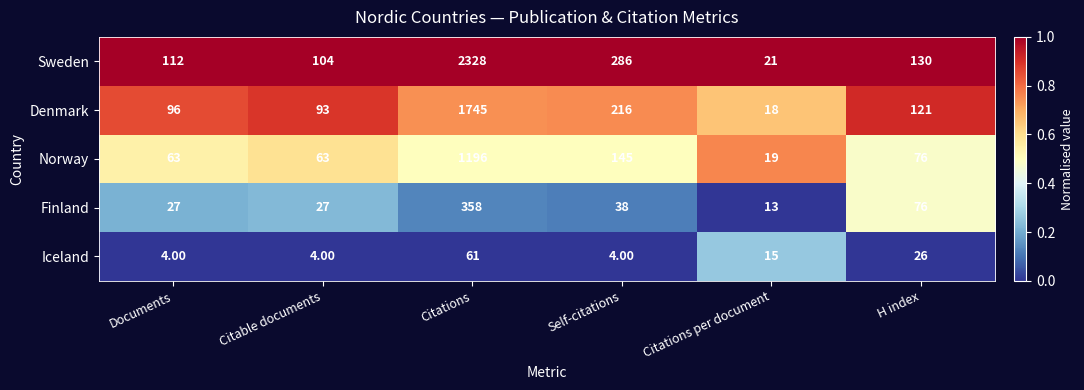

Which label corresponds to the largest value in the chart?

Citations